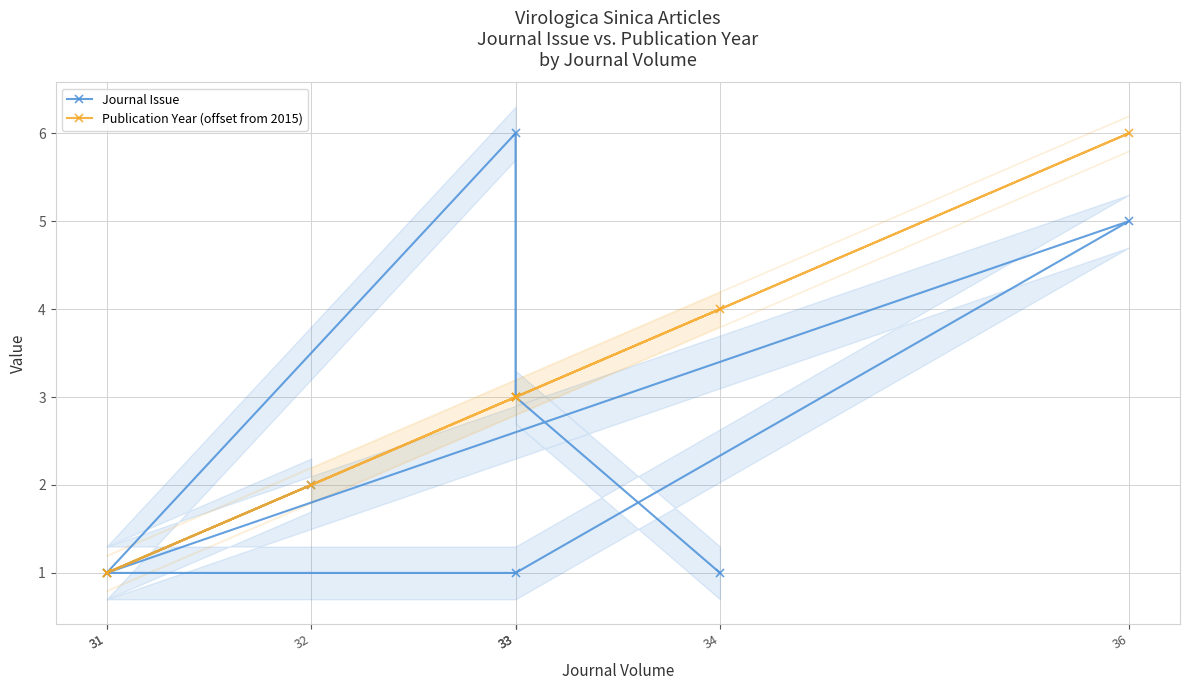

How many lines are shown in the chart?

2